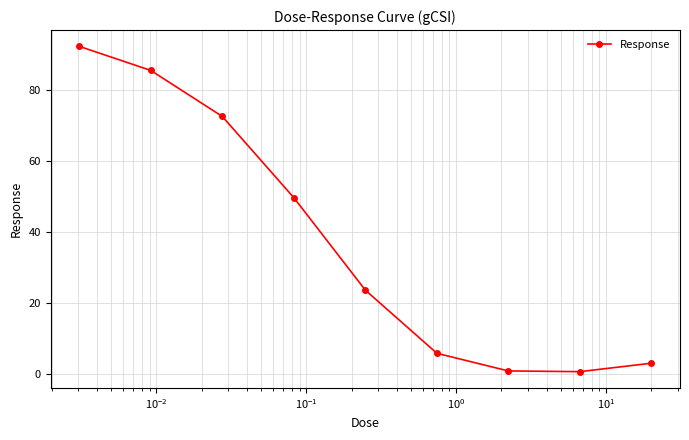

What is the sum of all values?

334.6